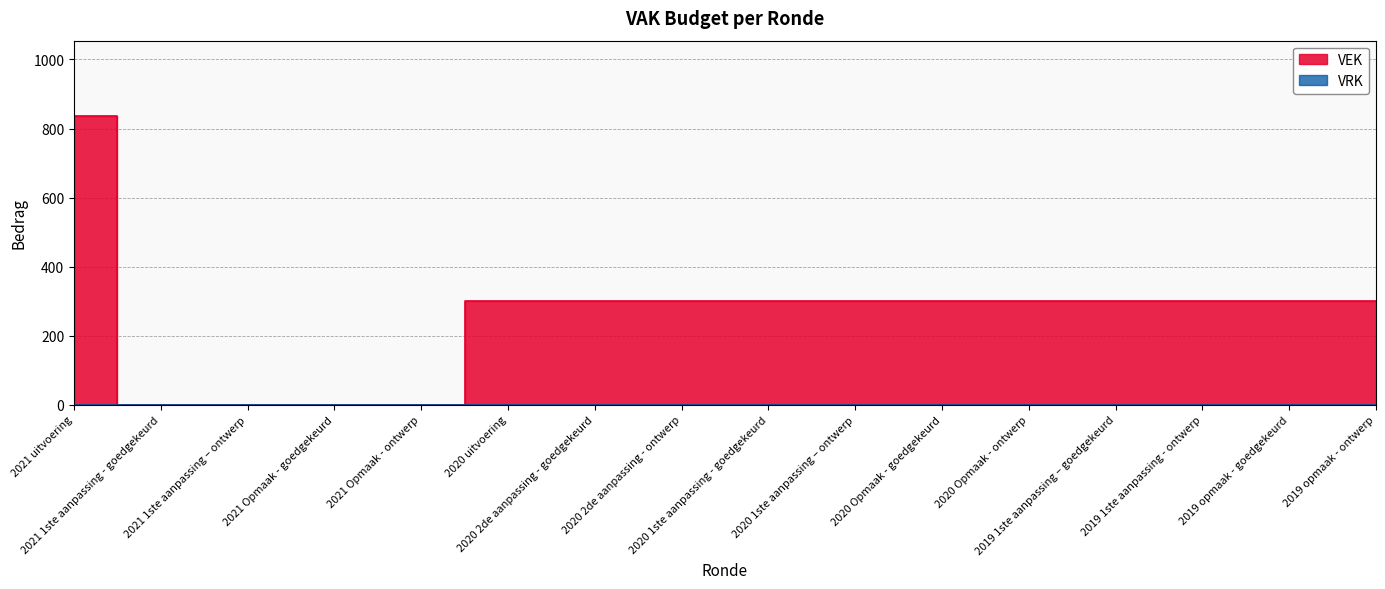

What is the label of the 10th point from the left?

2020 1ste aanpassing – ontwerp